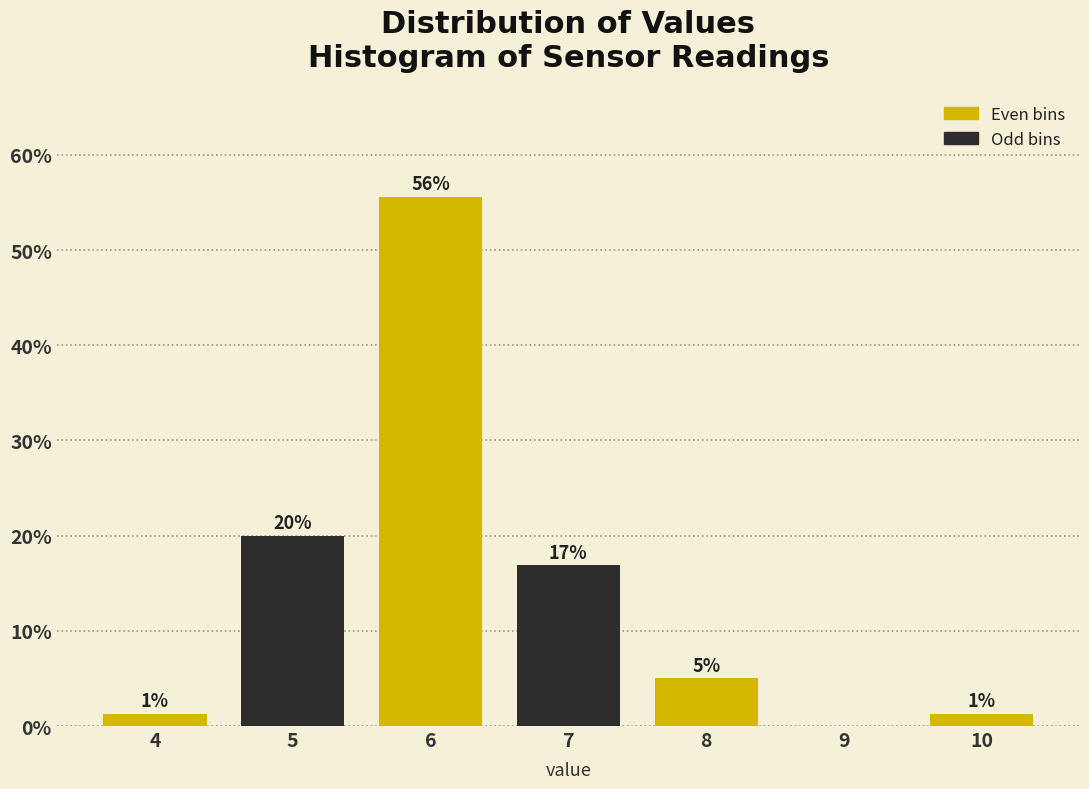

Are the bars horizontal?

No